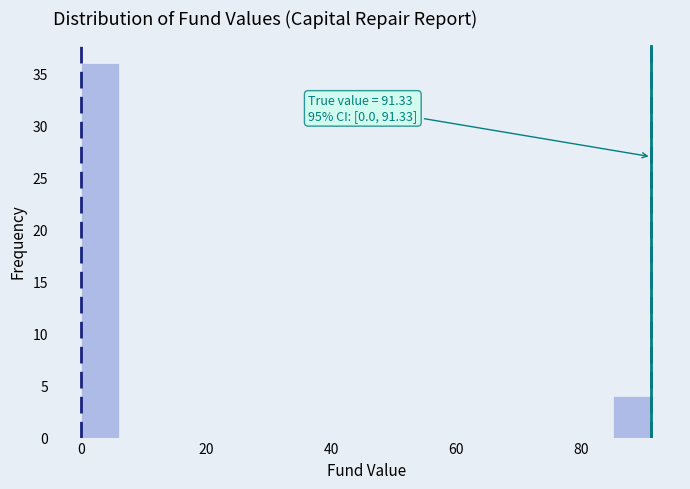

Read against the x-axis, roughly where is the centre of the tallest bar?

4